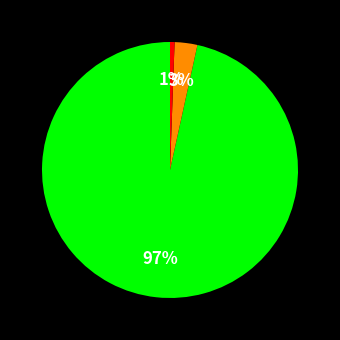

To the nearest percent, what is the average slice percentage?

33%